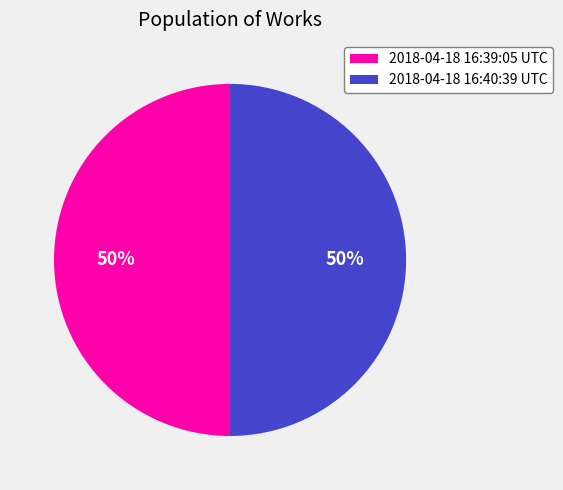

Is it true that 2018-04-18 16:40:39 UTC is 43% of the pie?

False